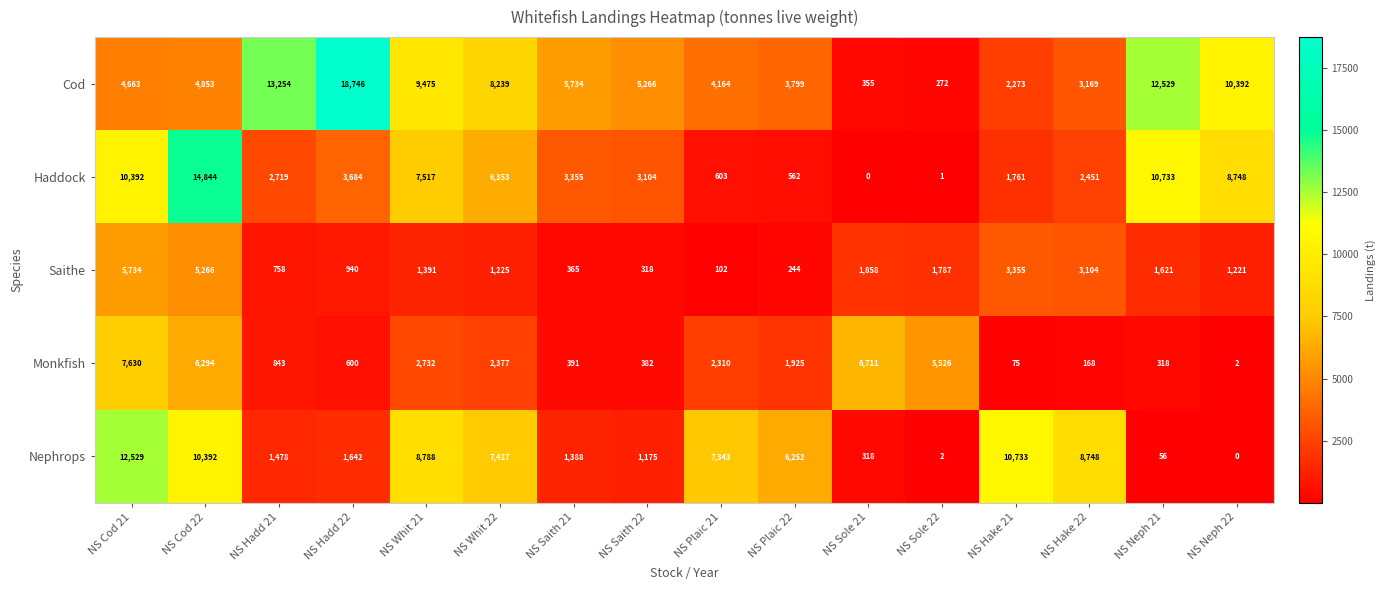

What is the spread (max minus min) of values at NS Hadd 22?

18146